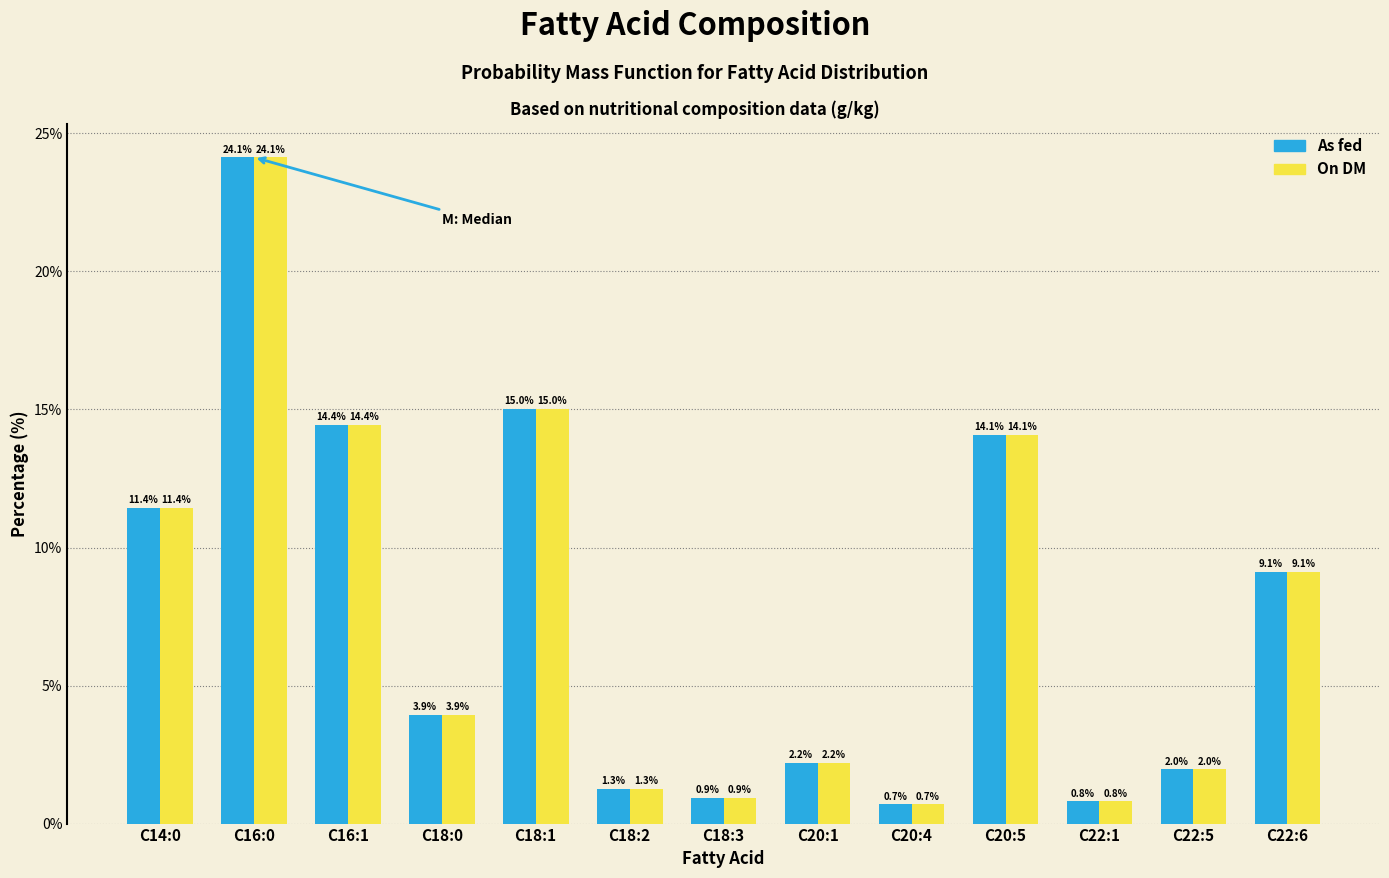

Reading left to right, list all the values displayed in this chart.

As fed: 11.4	24.1	14.4	3.9	15.0	1.3	0.9	2.2	0.7	14.1	0.8	2.0	9.1
On DM: 11.4	24.1	14.4	3.9	15.0	1.3	0.9	2.2	0.7	14.1	0.8	2.0	9.1